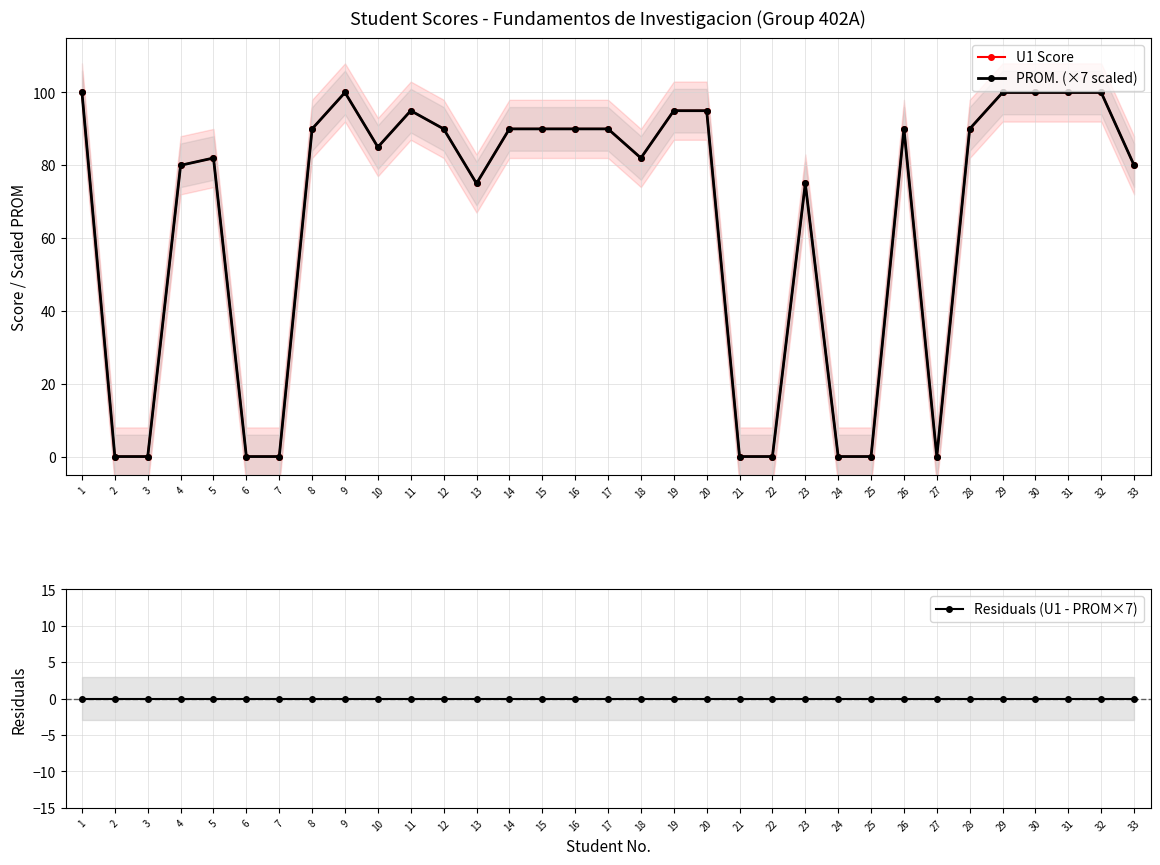

What is the value of the PROM. (×7 scaled) point at the 5th from the left?

82